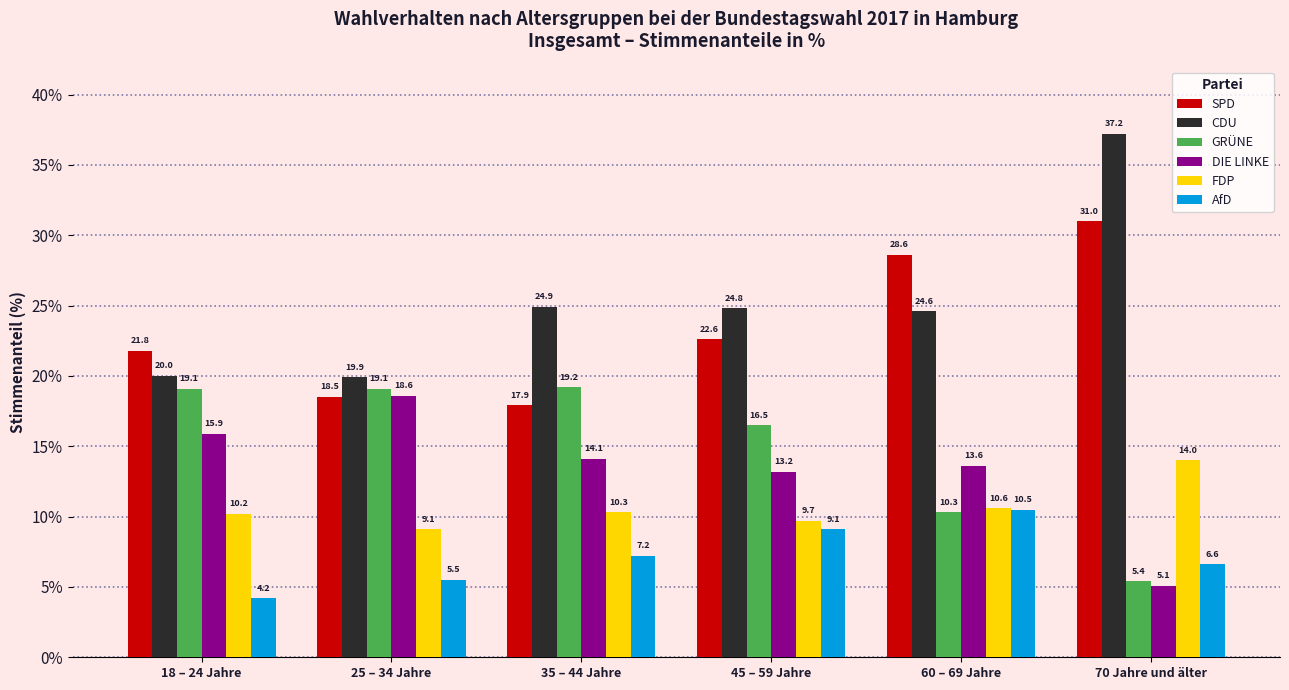

Where does the CDU series first go above 24?

35 – 44 Jahre